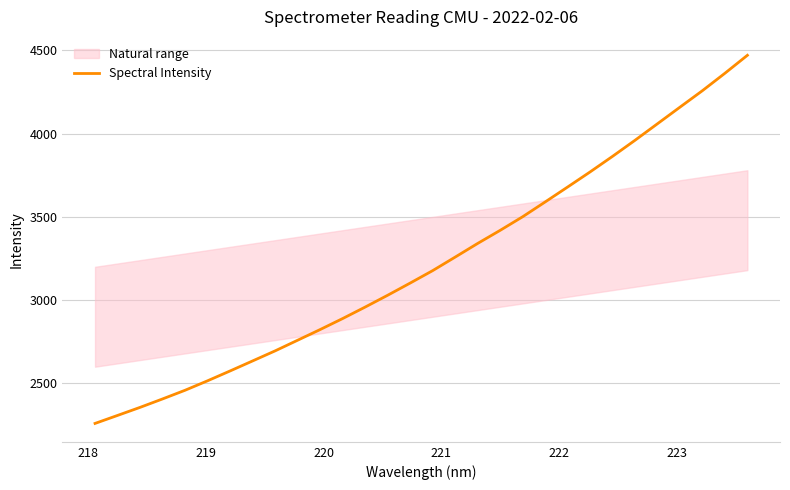

How many lines are shown in the chart?

1